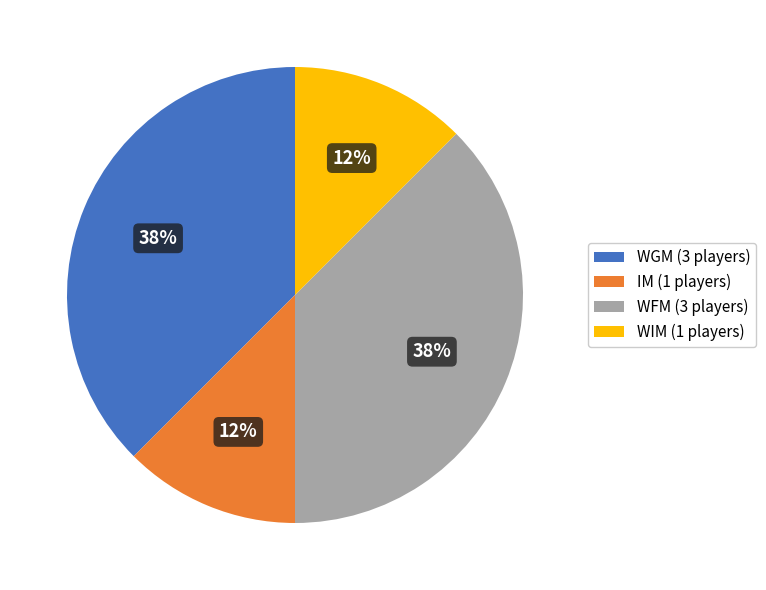

To the nearest percent, what is the average slice percentage?

25%